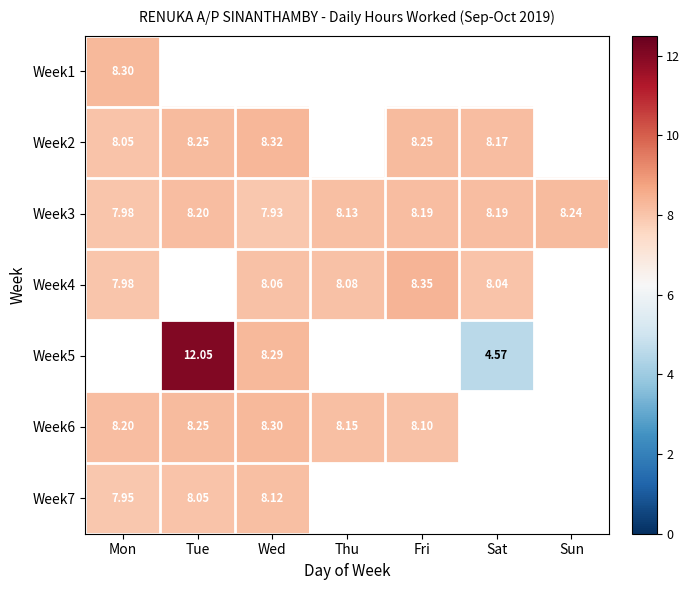

Is it true that Week7 equals 8.1 at Wed?

True